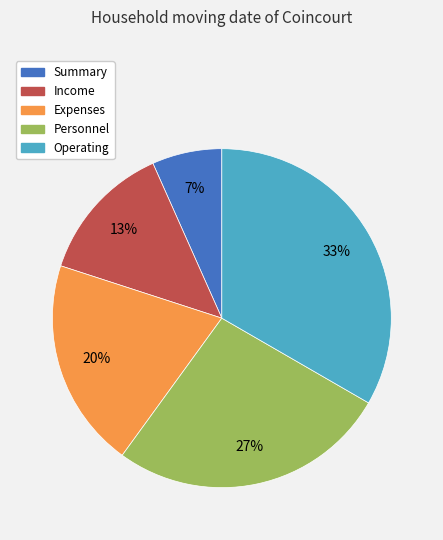

What is the smallest slice in the pie chart?

Summary